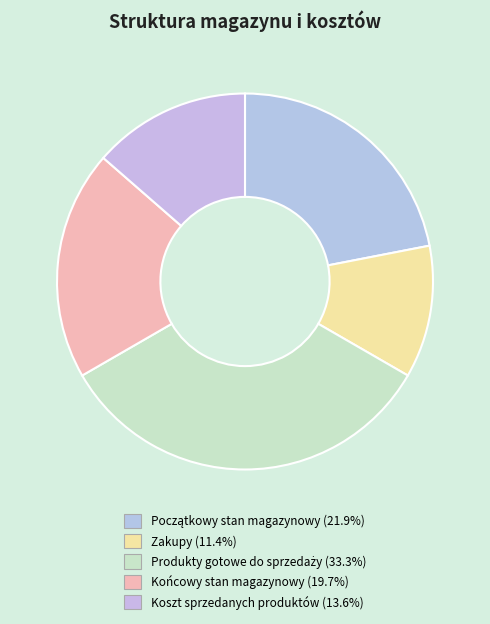

Do Końcowy stan magazynowy and Koszt sprzedanych produktów together represent more than half of the pie?

No